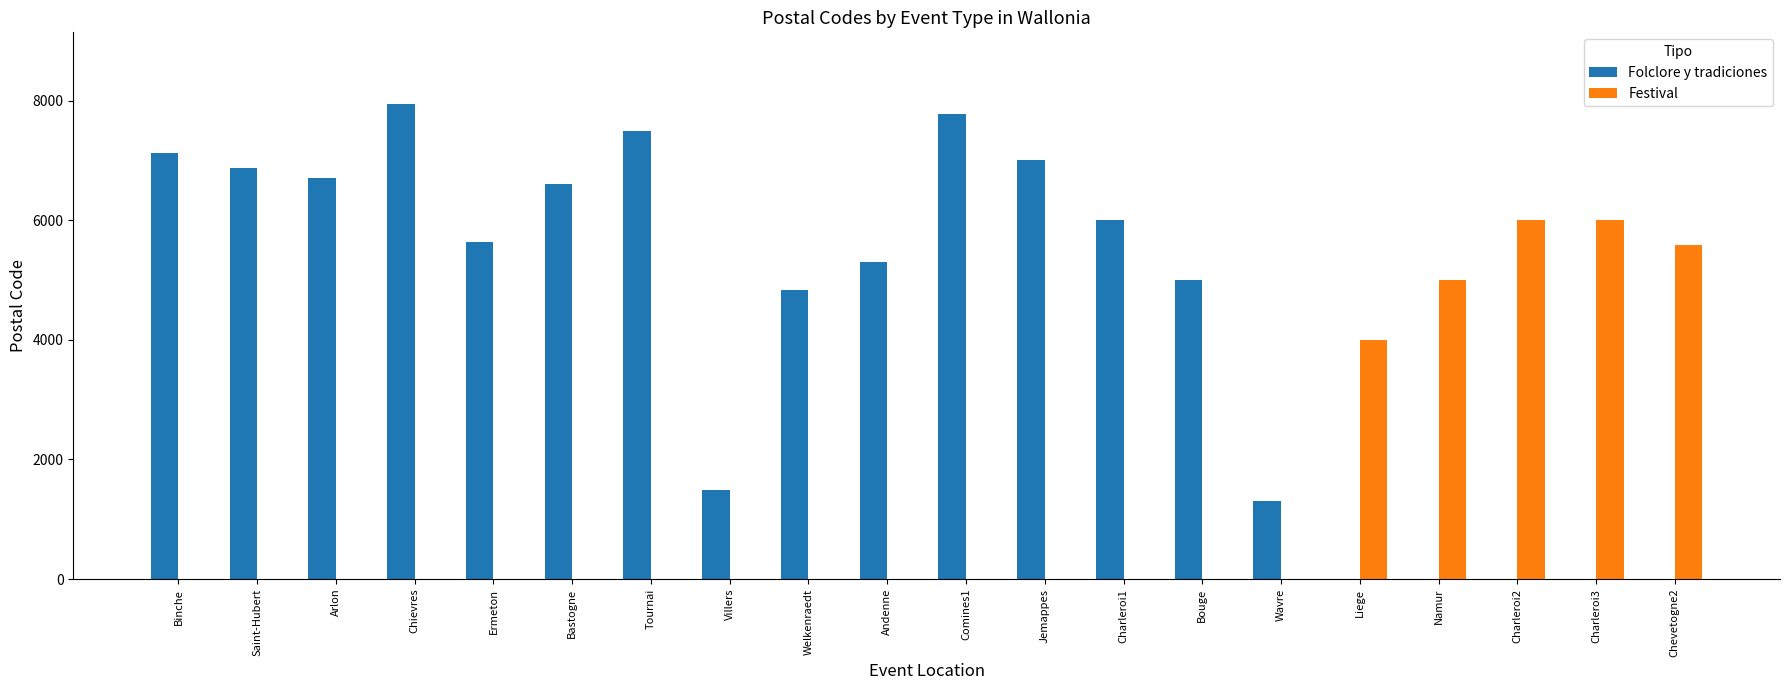

Is the value of Folclore y tradiciones at Binche greater than the value of Festival at Liege?

Yes